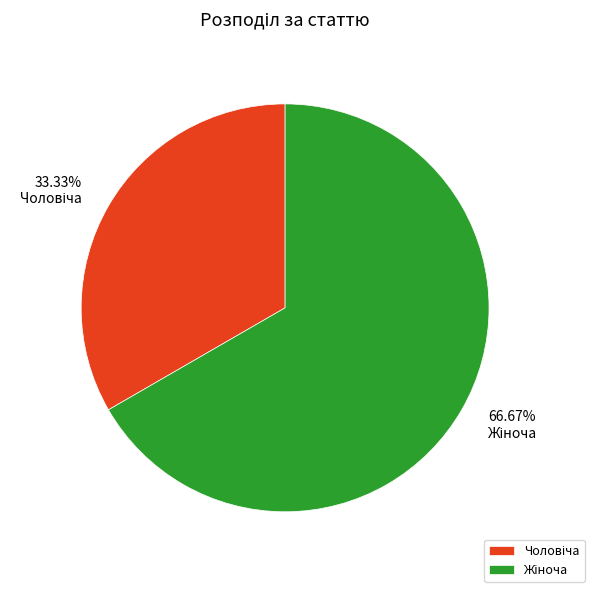

Is there any slice that represents more than half of the pie?

Yes